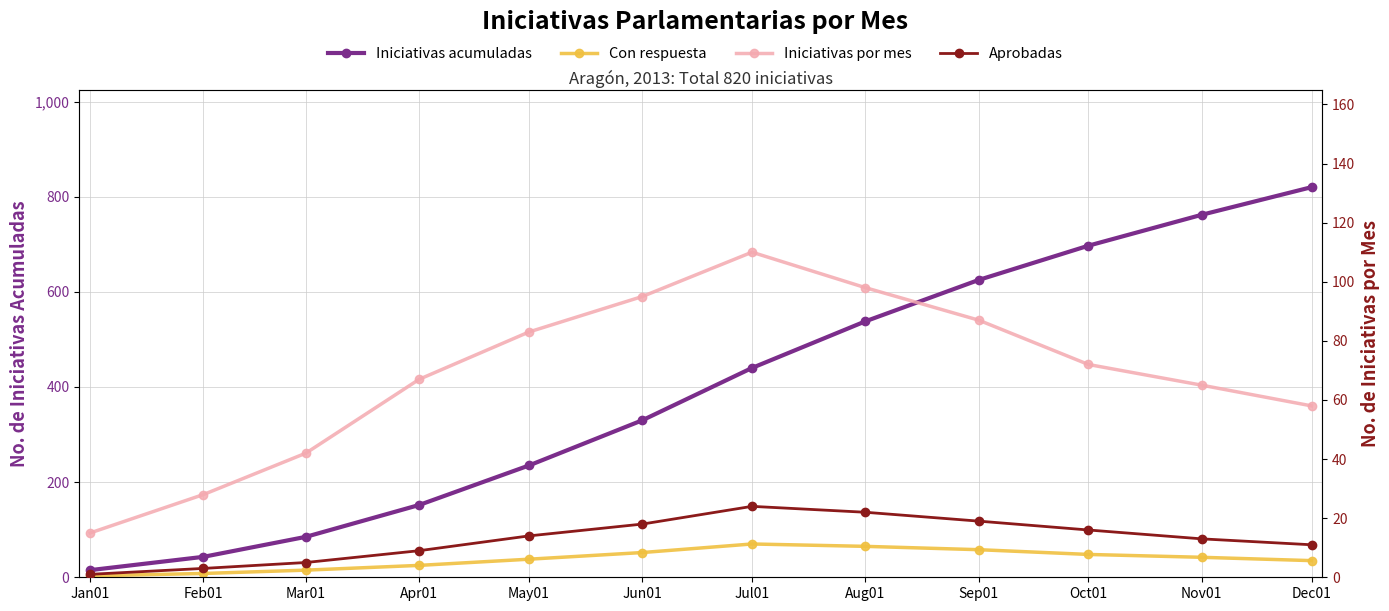

At how many categories does at least one series exceed 412?

6